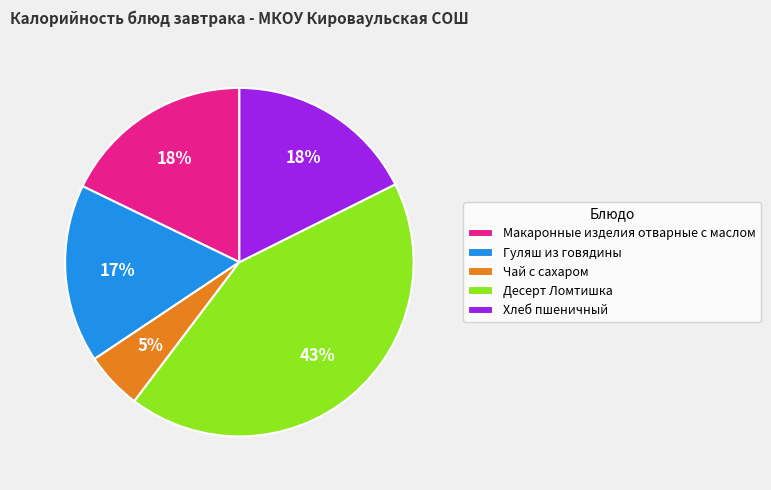

Do Хлеб пшеничный and Десерт Ломтишка together represent more than half of the pie?

Yes